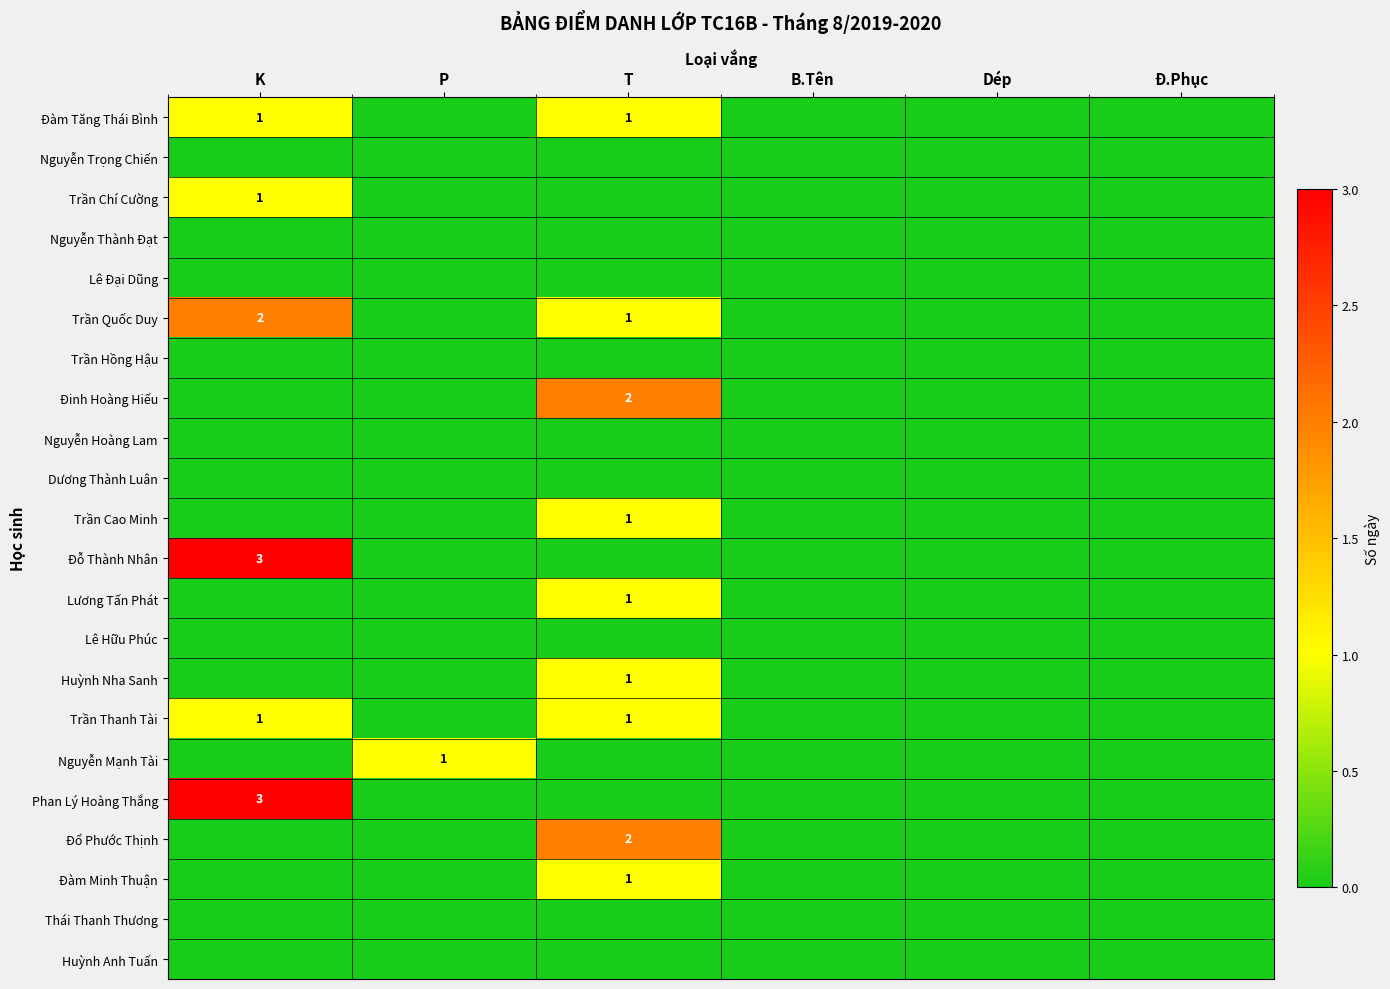

Which series has the largest range (max minus min)?

Đỗ Thành Nhân